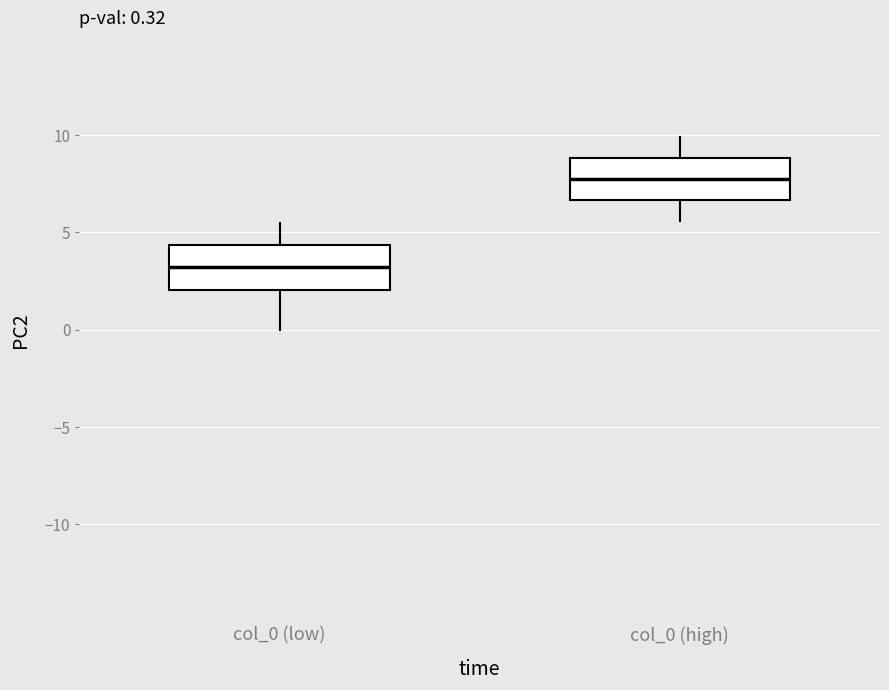

Which box has the lowest median line?

col_0 (low)